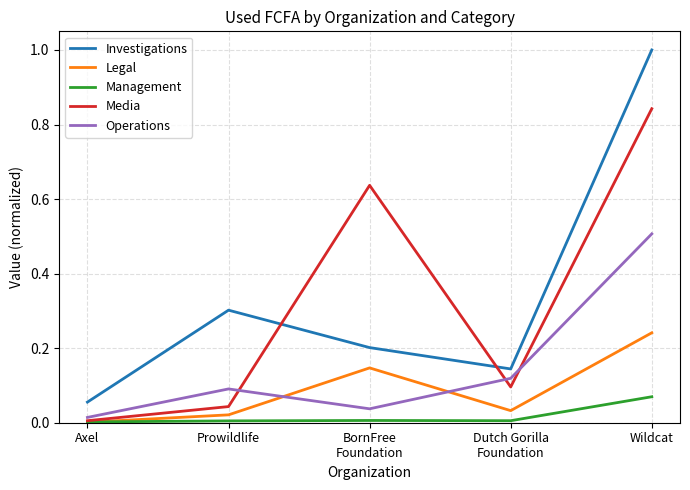

At which category does Operations reach its first local peak?

Prowildlife